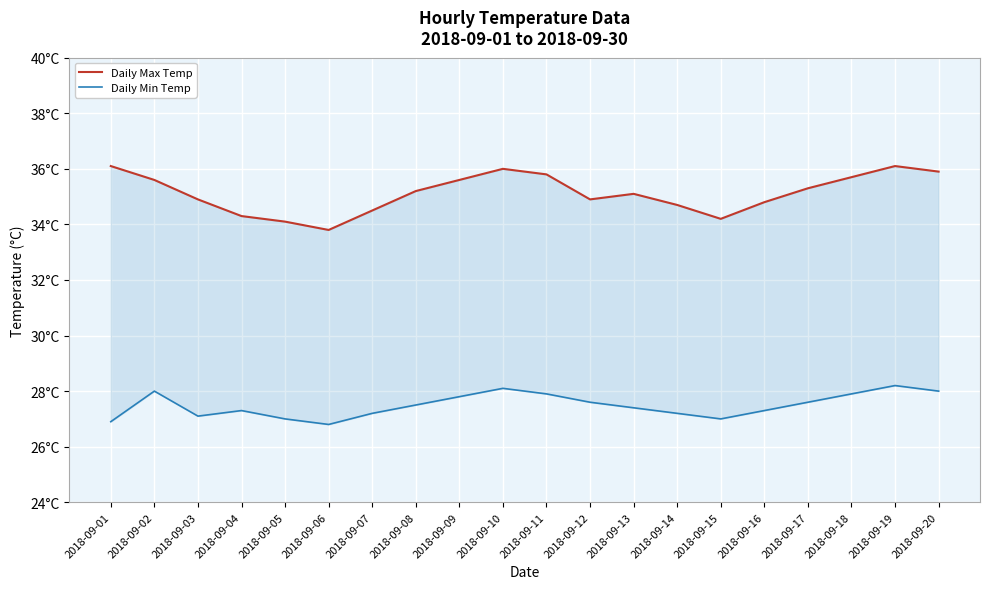

What is the sum of the Daily Min Temp values at 2018-09-16 and 2018-09-14?

54.5